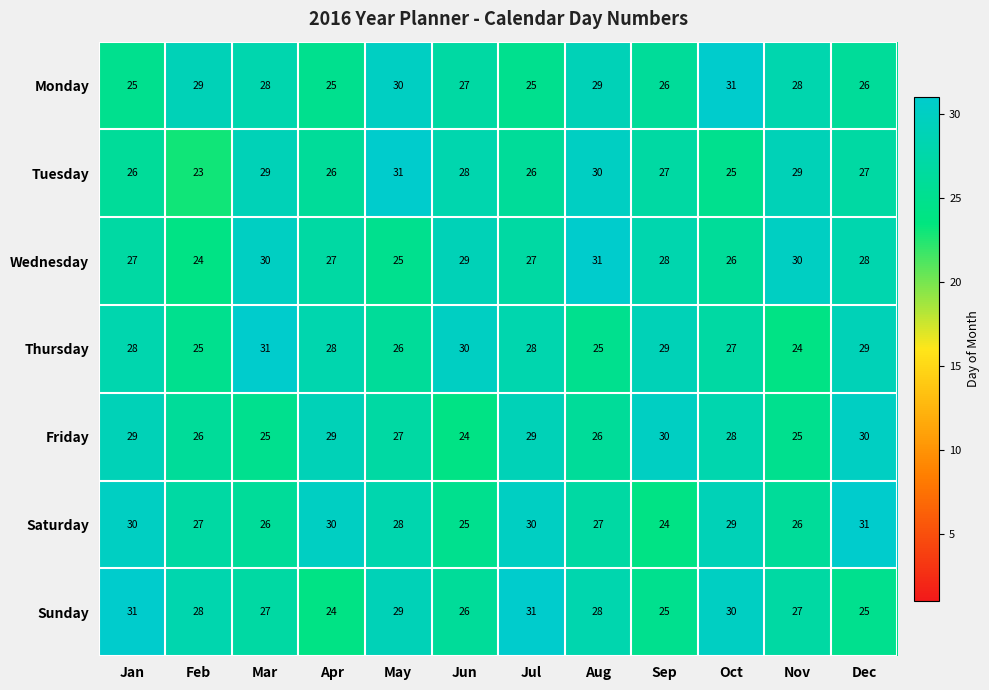

What is the spread (max minus min) of values at Jun?

6